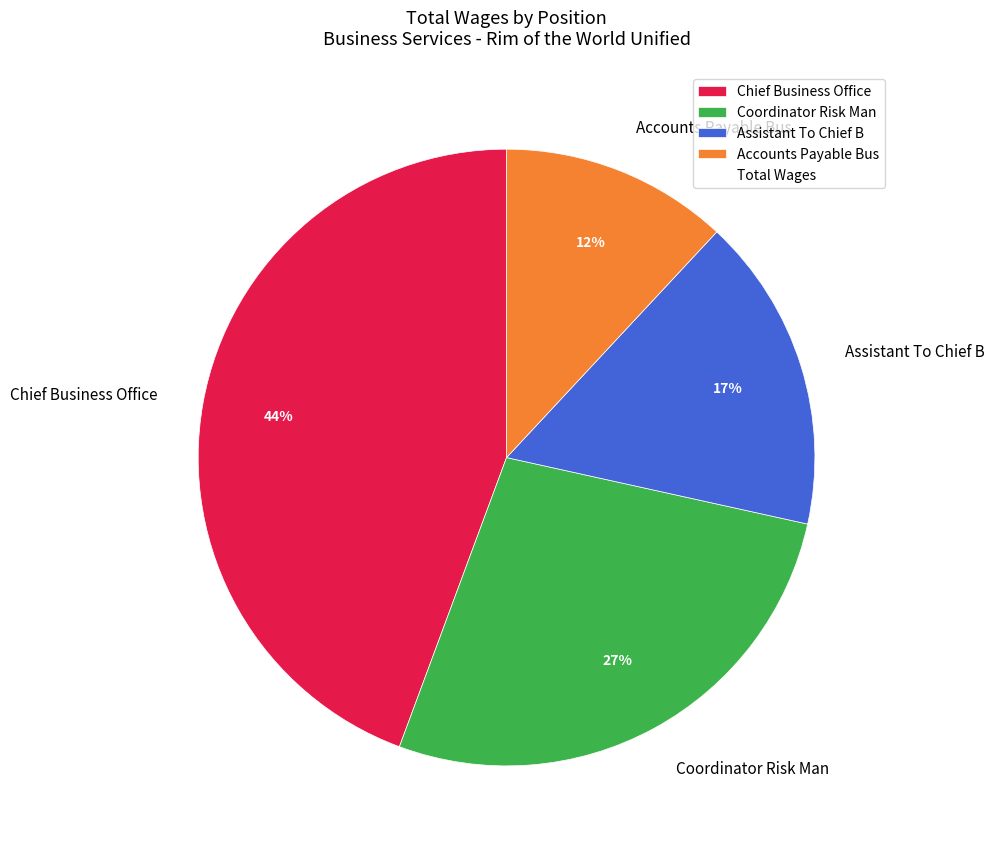

Between Coordinator Risk Man and Chief Business Office, which is larger?

Chief Business Office